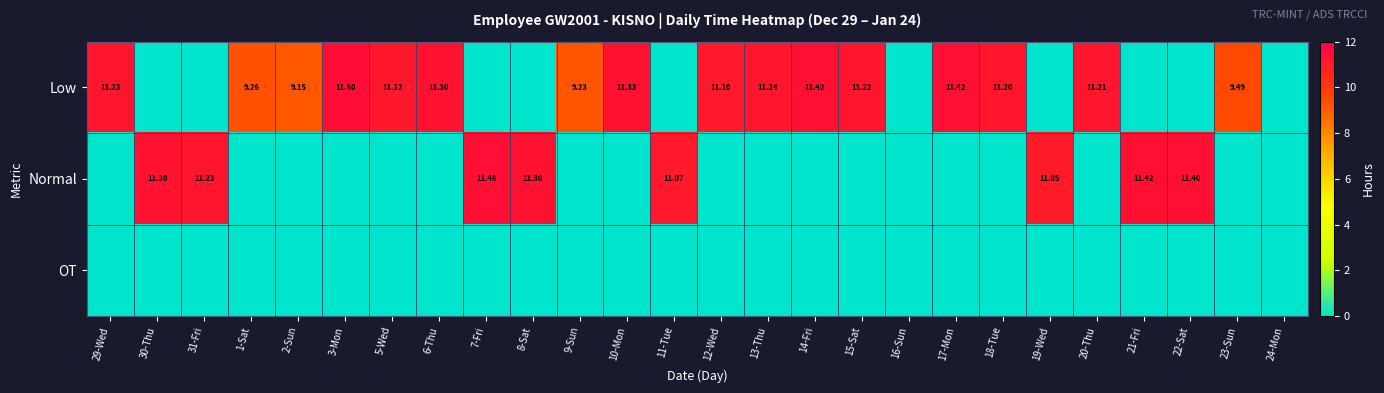

How many values in the Low series exceed 9?

16